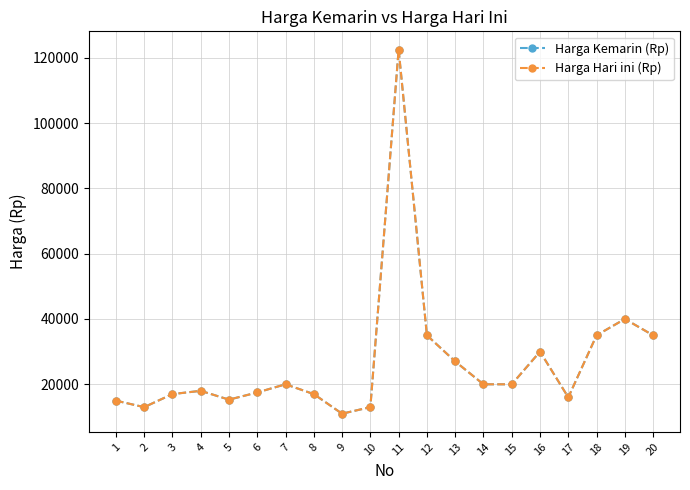

Does the chart have visible grid lines?

Yes